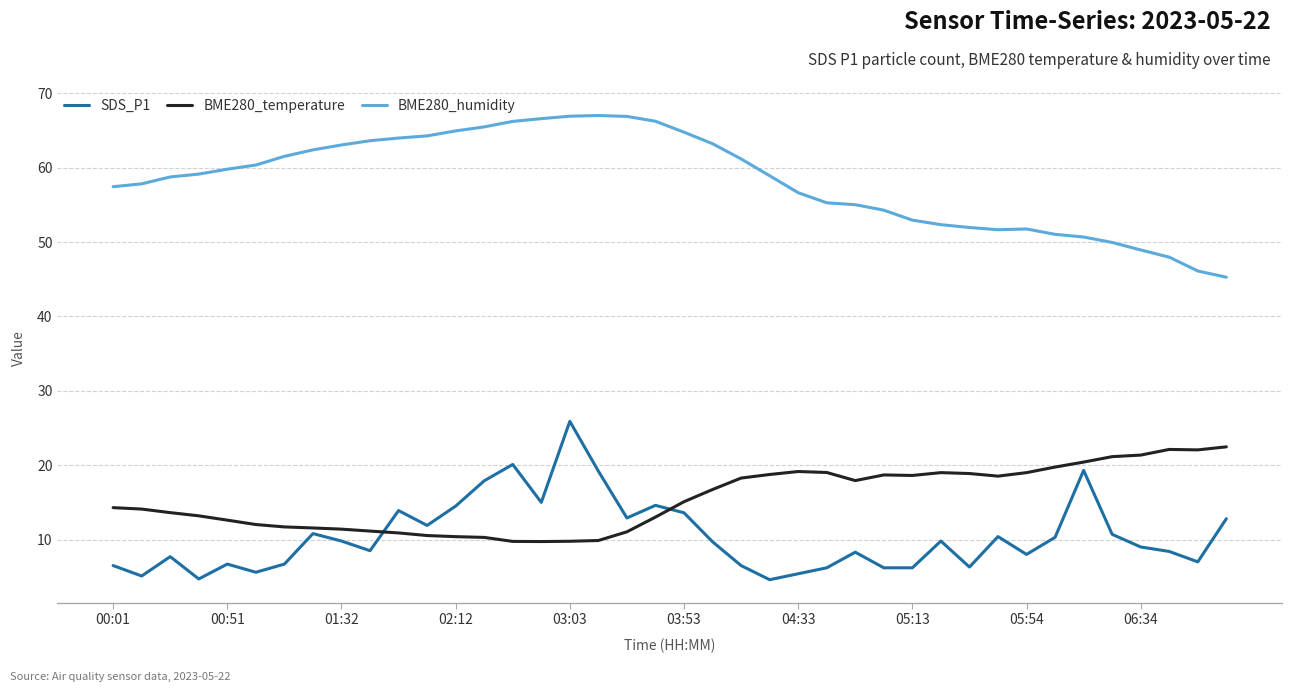

What is the difference between the maximum and minimum values in the SDS_P1 series?

21.3